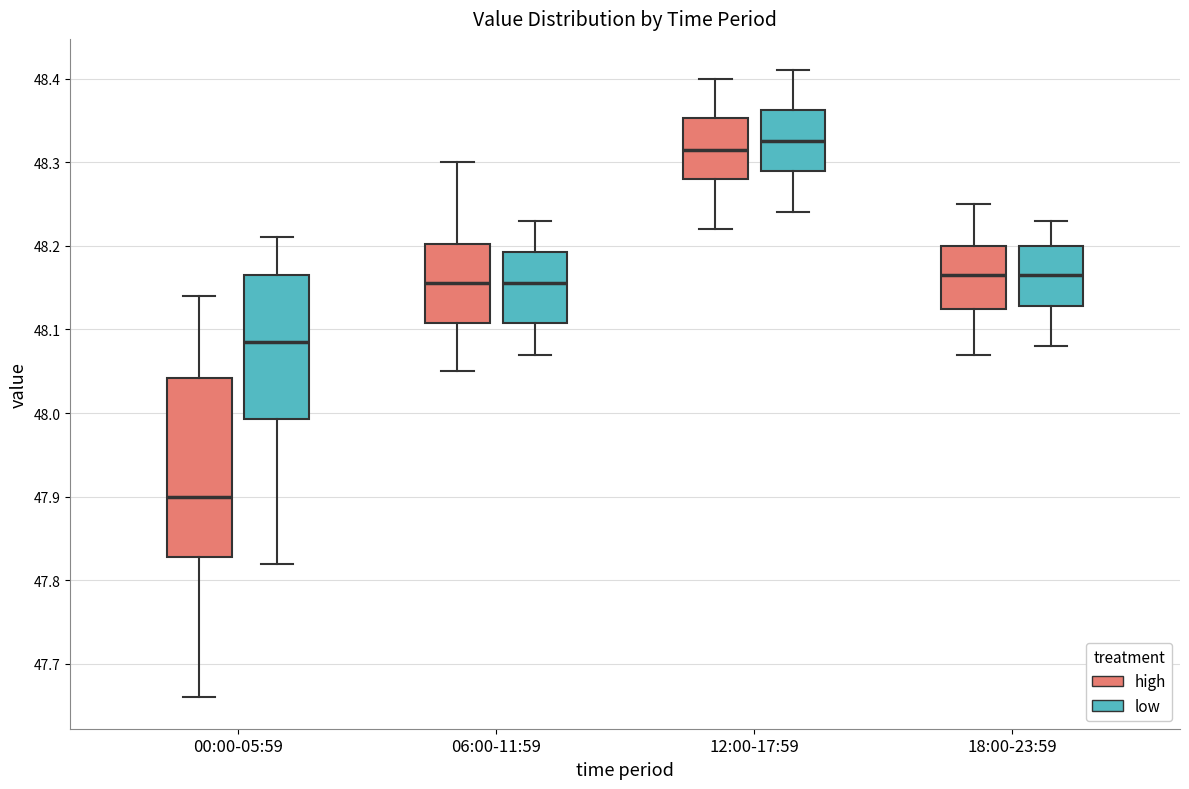

Which box's median line is the lowest?

00:00-05:59 (high)